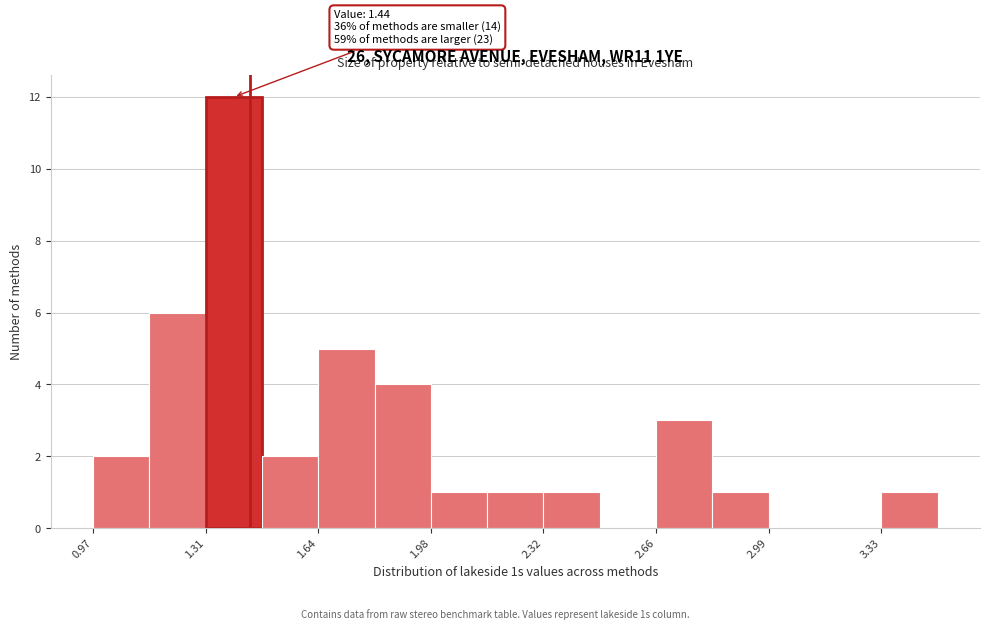

Around what value on the x-axis is the tallest bar? Give the approximate position of its centre, as read against the axis.

1.40